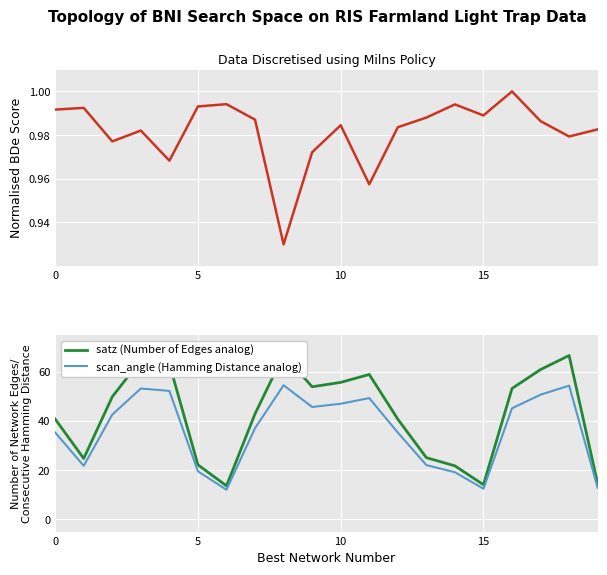

Is the value of Normalised dnbrad at 0 greater than the value of satz (Number of Edges analog) at 15?

No